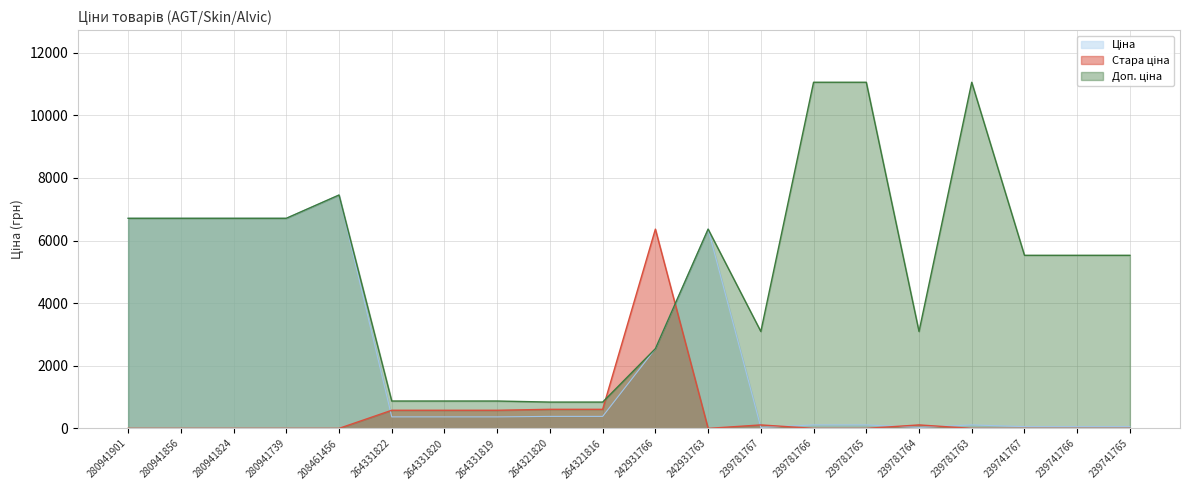

List the series in order of their peak value, highest first.

Доп. ціна, Ціна, Стара ціна